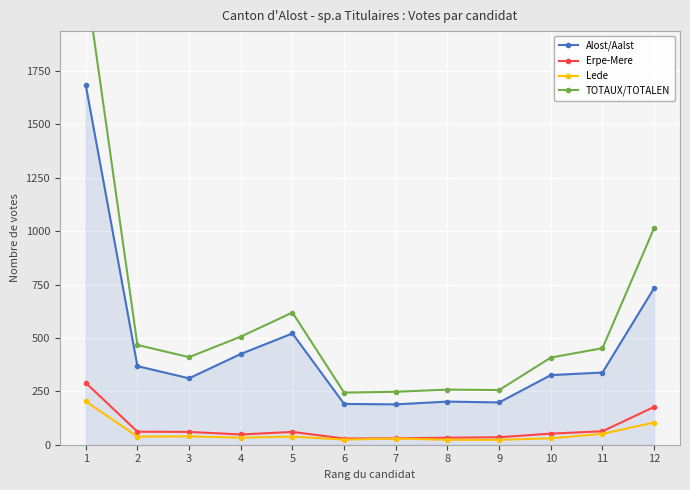

True or false: Alost/Aalst and TOTAUX/TOTALEN cross at least once.

False